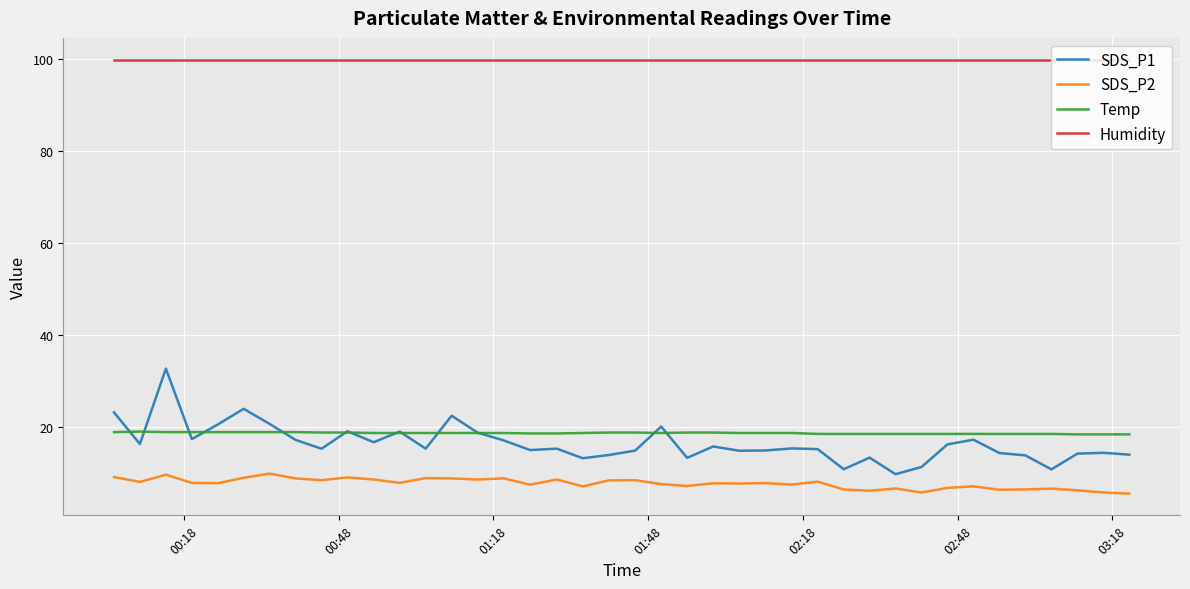

Rank the series by their maximum value, from lowest to highest.

SDS_P2, Temp, SDS_P1, Humidity